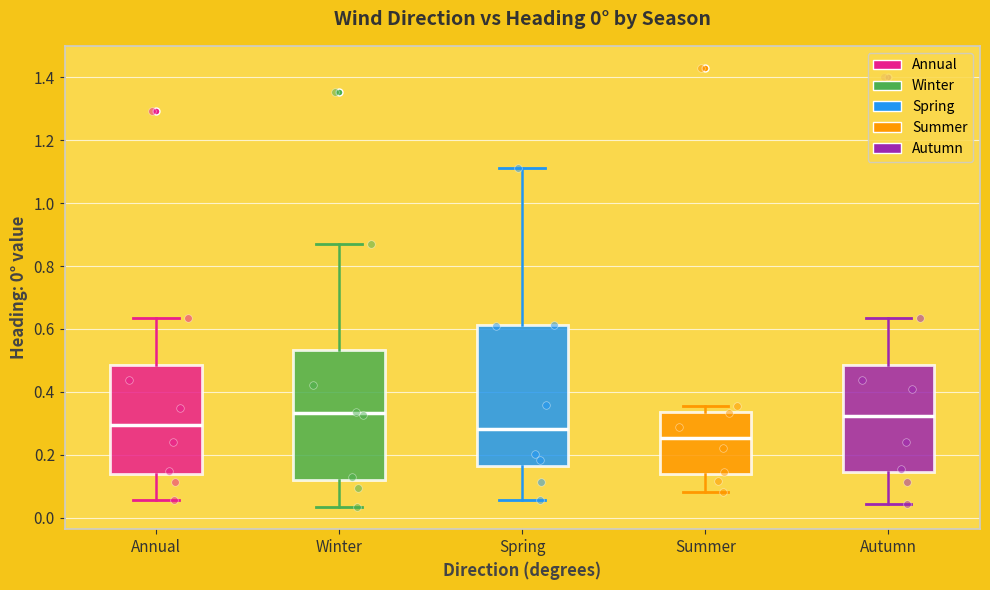

Which box is the tallest, from its lower edge to its upper edge?

Spring